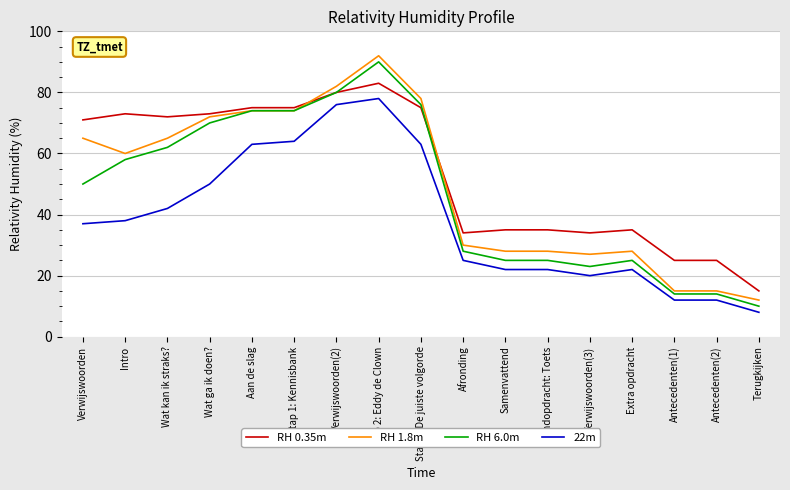

Between Verwijswoorden(2) and Eindopdracht: Toets, which series saw the biggest shift?

RH 6.0m